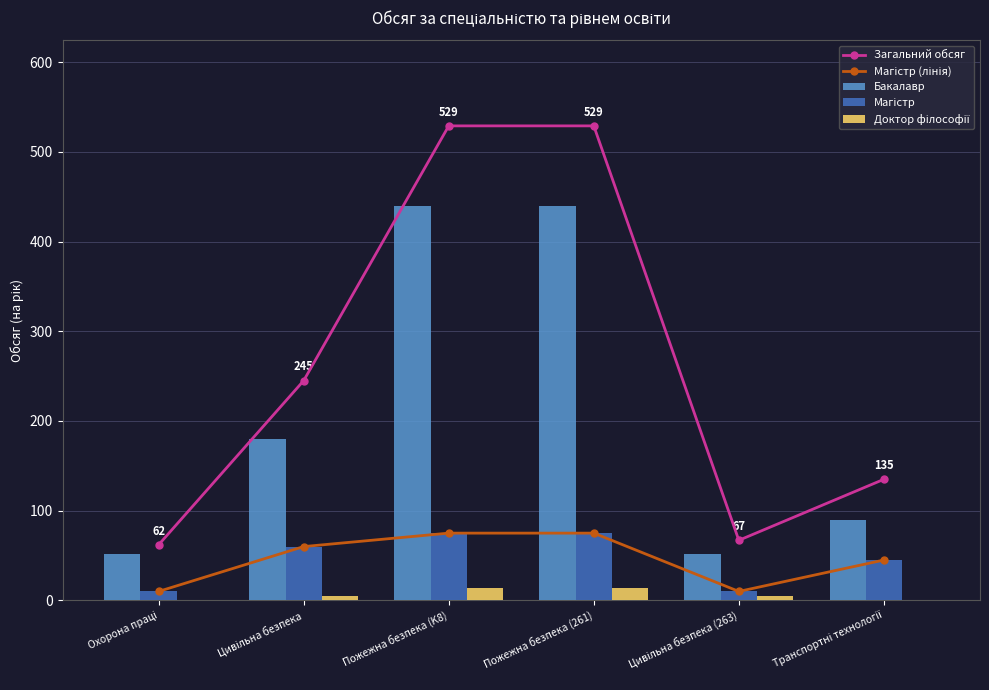

Does the chart contain stacked bars?

No